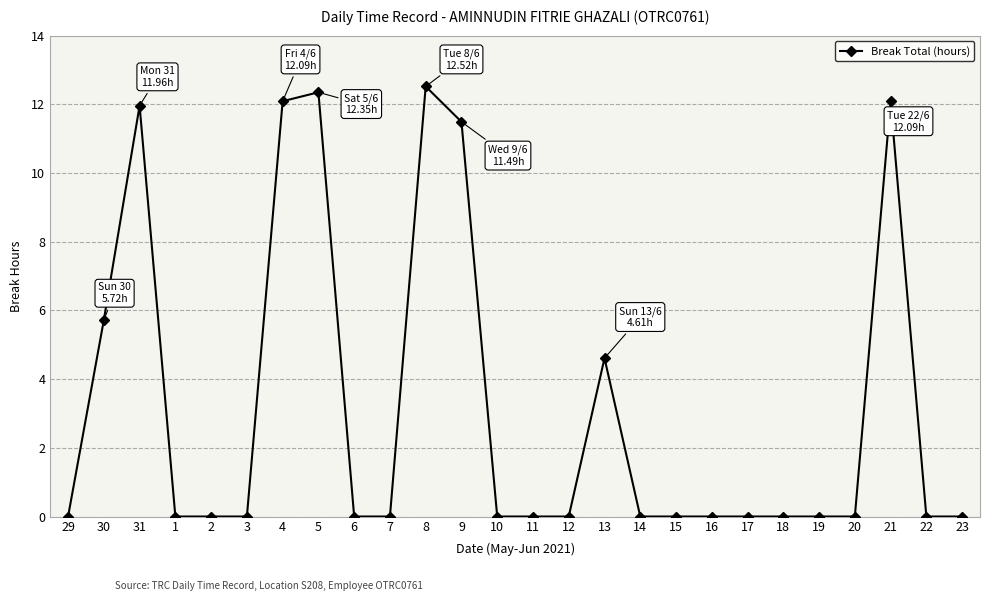

Does the chart display data point markers on the line(s)?

Yes